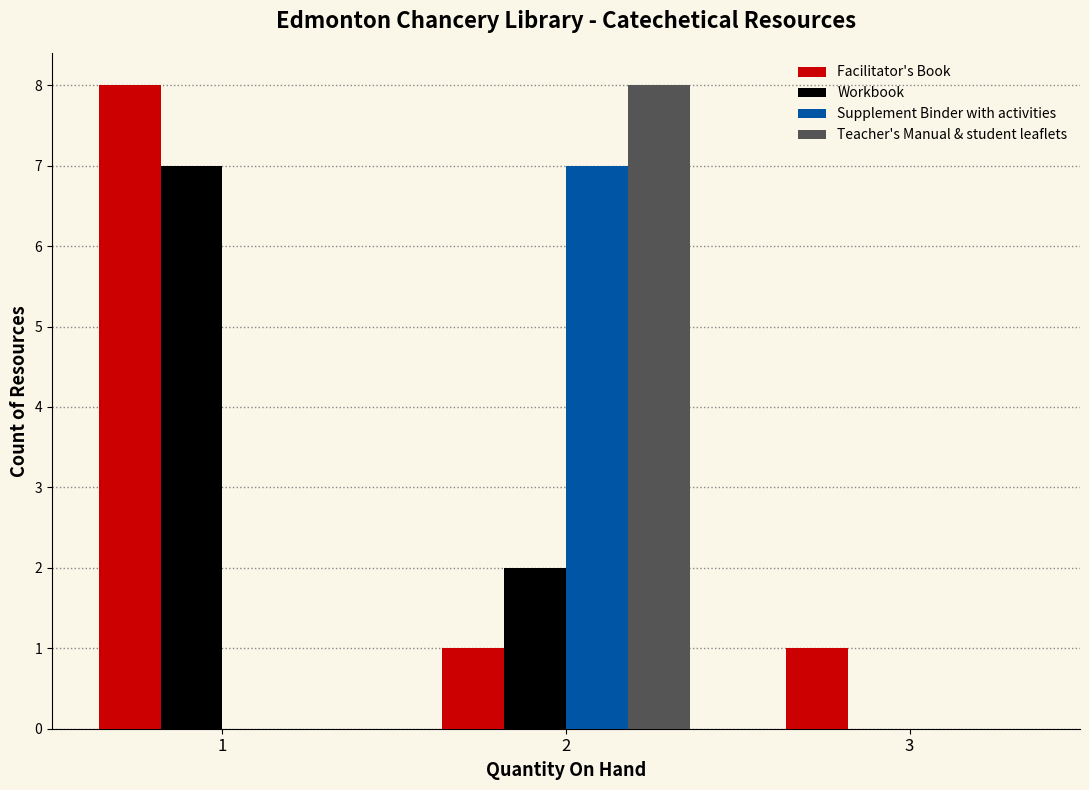

Reading left to right, list all the values displayed in this chart.

Facilitator's Book: 1=8	2=1	3=1
Workbook: 1=7	2=2	3=0
Supplement Binder with activities: 1=0	2=7	3=0
Teacher's Manual & student leaflets: 1=0	2=8	3=0